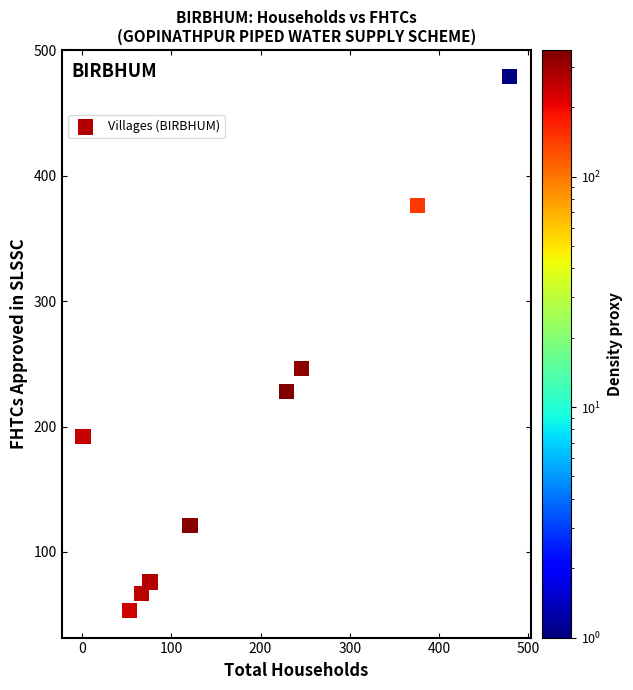

What Y value in the scatter plot is closest to 266?

246